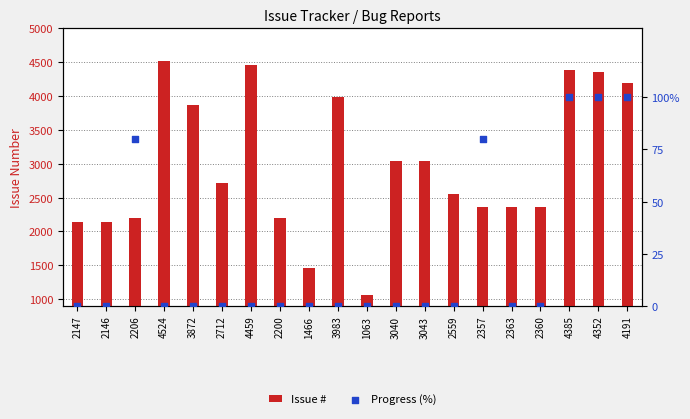

What are all the series names shown in the legend?

Issue #, Progress (%)